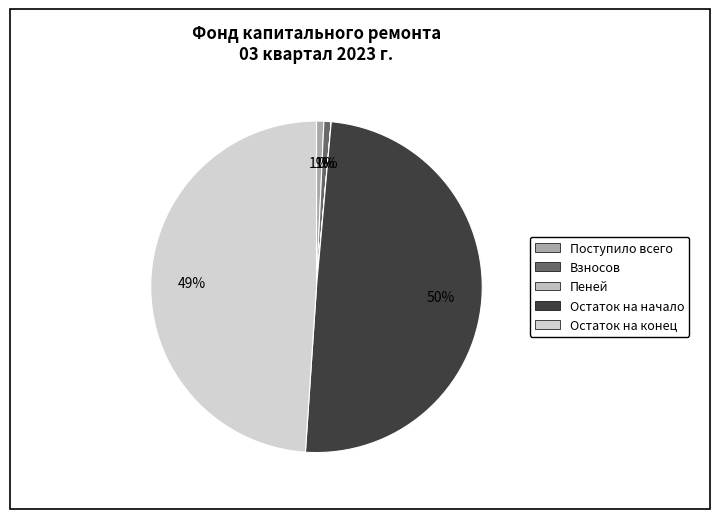

To the nearest percent, what is the difference between the Поступило всего and Пеней slice percentages?

1%